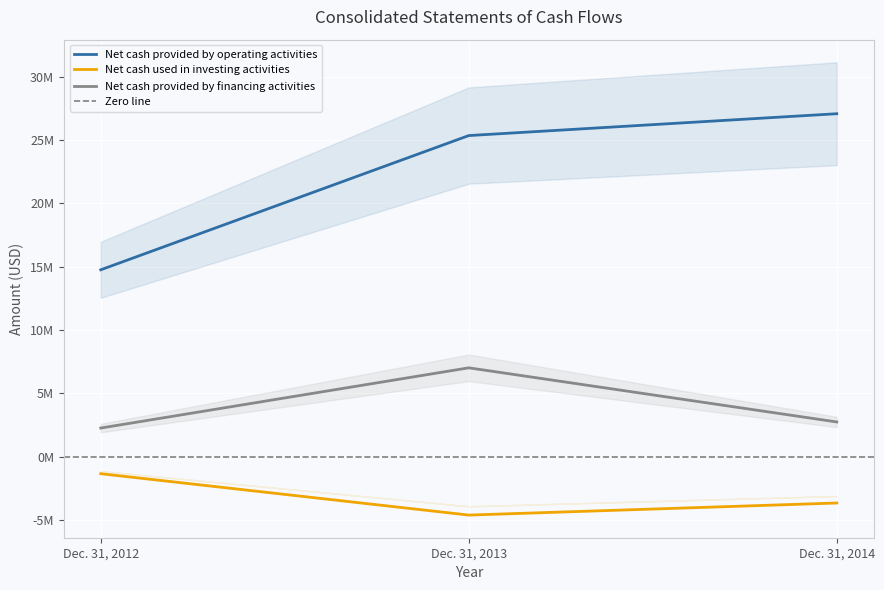

How many data points does each series have?

3